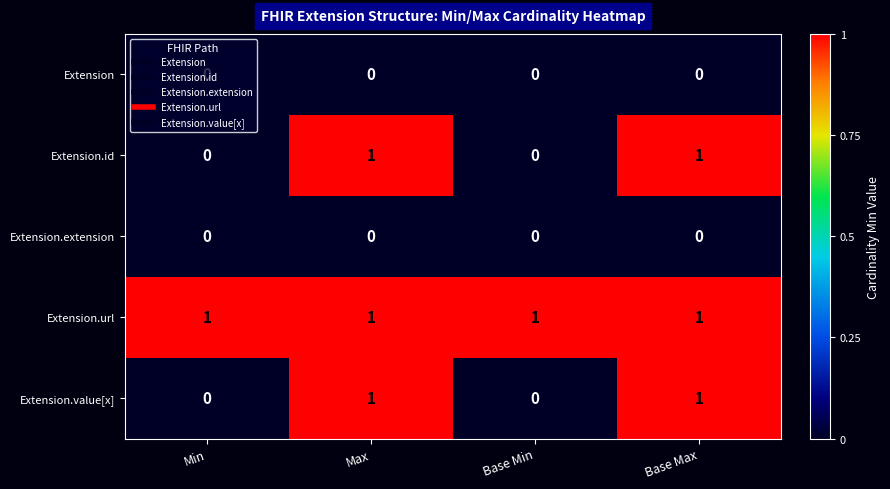

What is the difference between the highest and lowest values at Base Max?

1